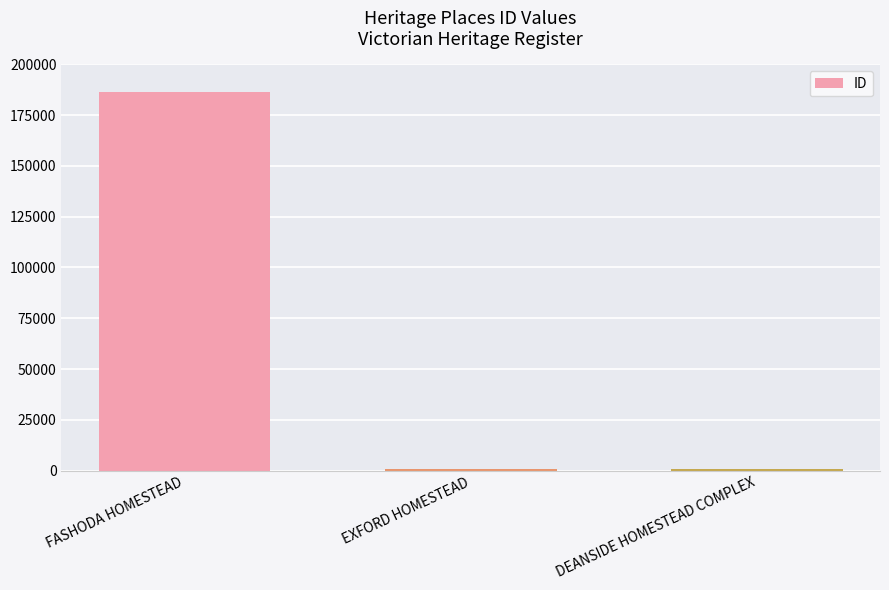

True or false: the data shows 246833 at FASHODA HOMESTEAD.

False